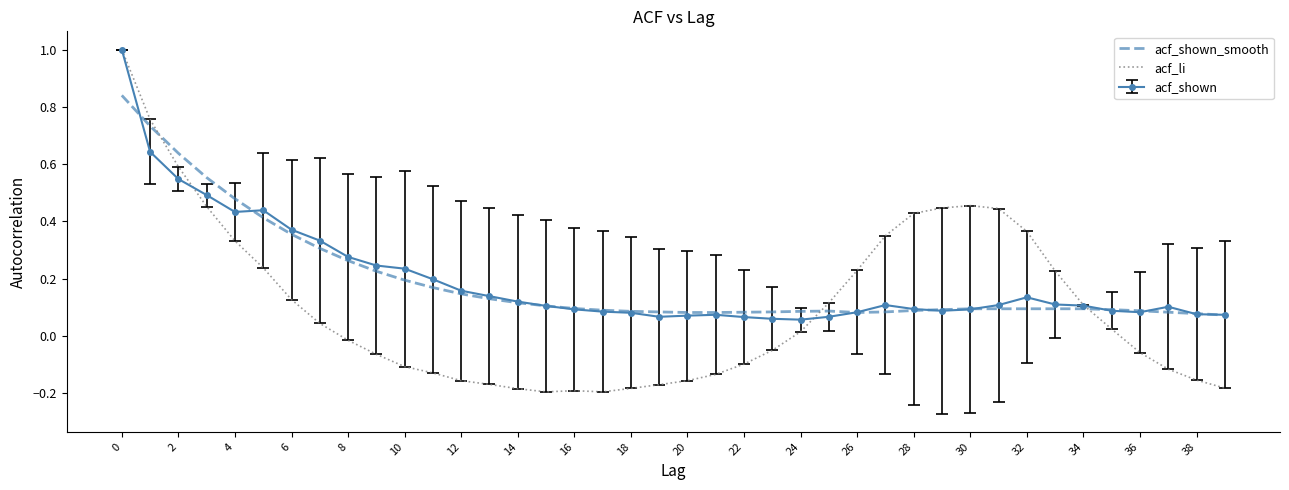

Which series has the largest range (max minus min)?

acf_li